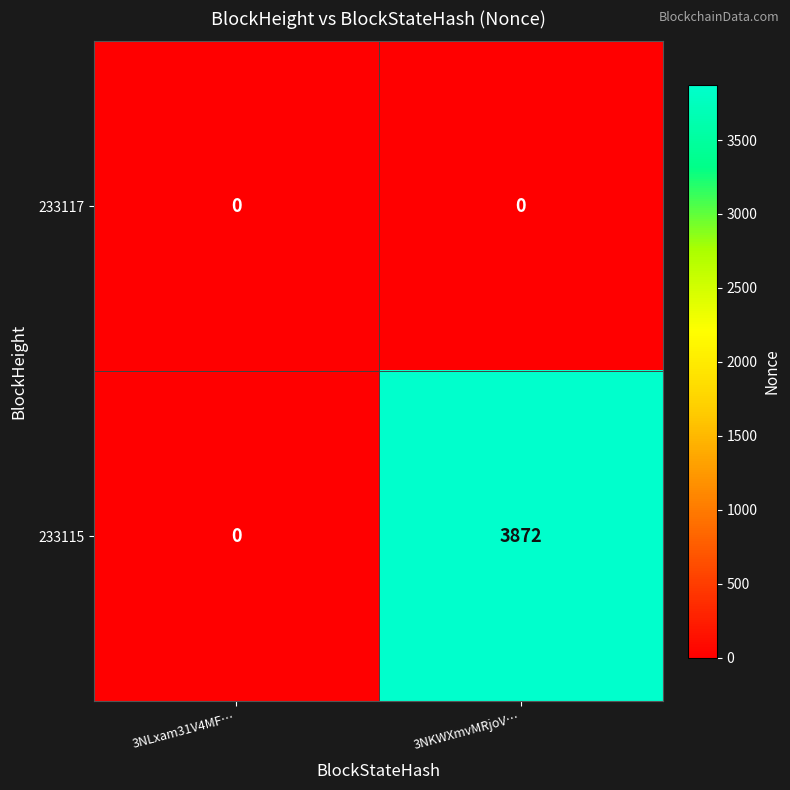

Which series has the largest total across all categories?

233115